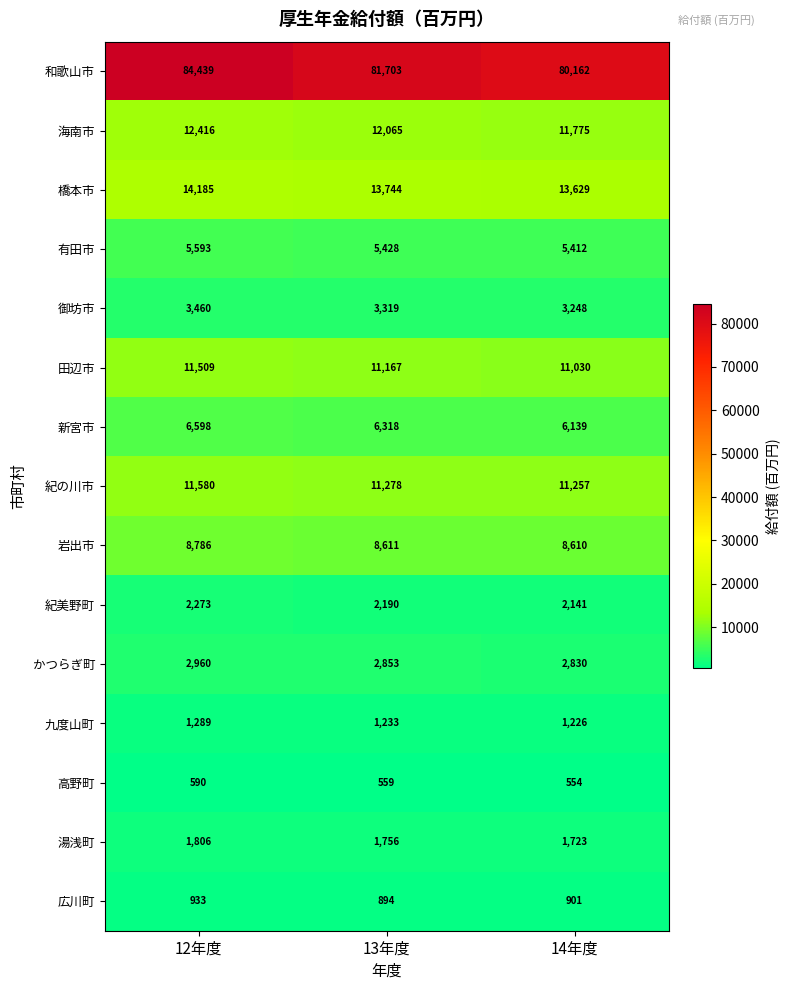

Is it true that 湯浅町 equals 1756 at 13年度?

True